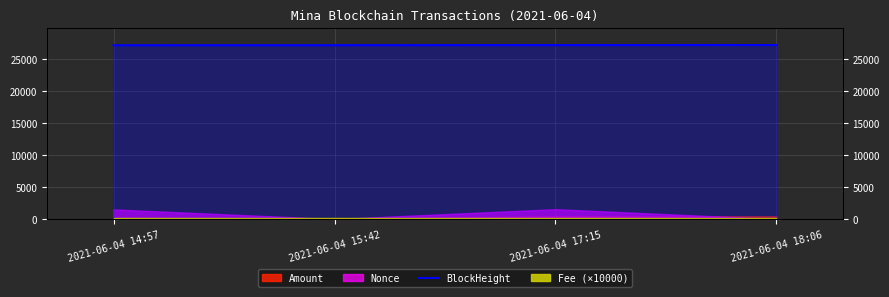

How many values are below 27191?

2